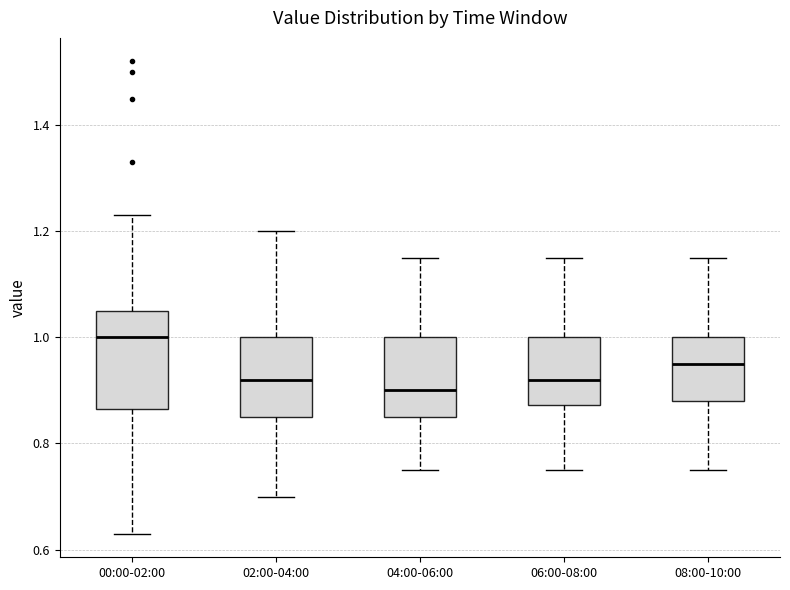

Where does the upper whisker of the box for 00:00-02:00 end on the y-axis? The values are not printed on the chart, so give them approximately, as read against the axis.

1.24